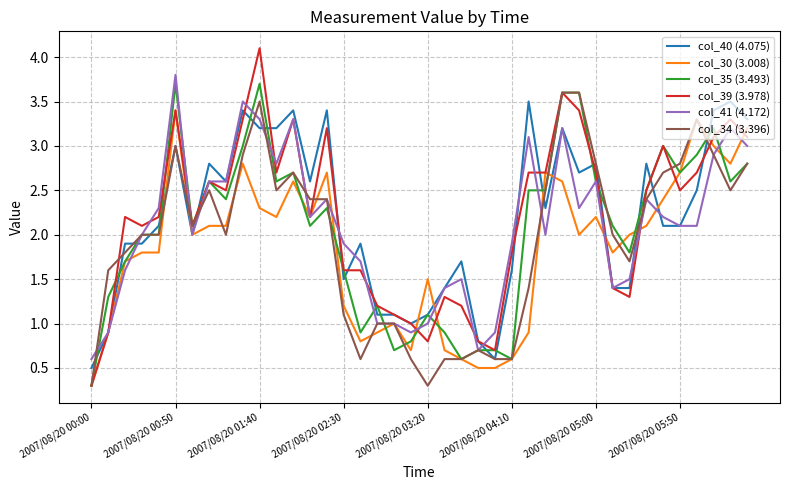

Which series has the largest range (max minus min)?

col_39 (3.978)